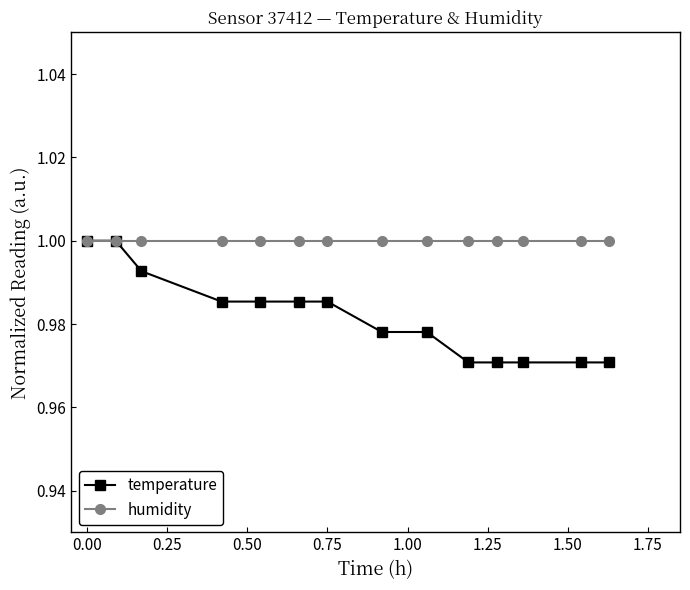

Which series has the largest total across all categories?

humidity